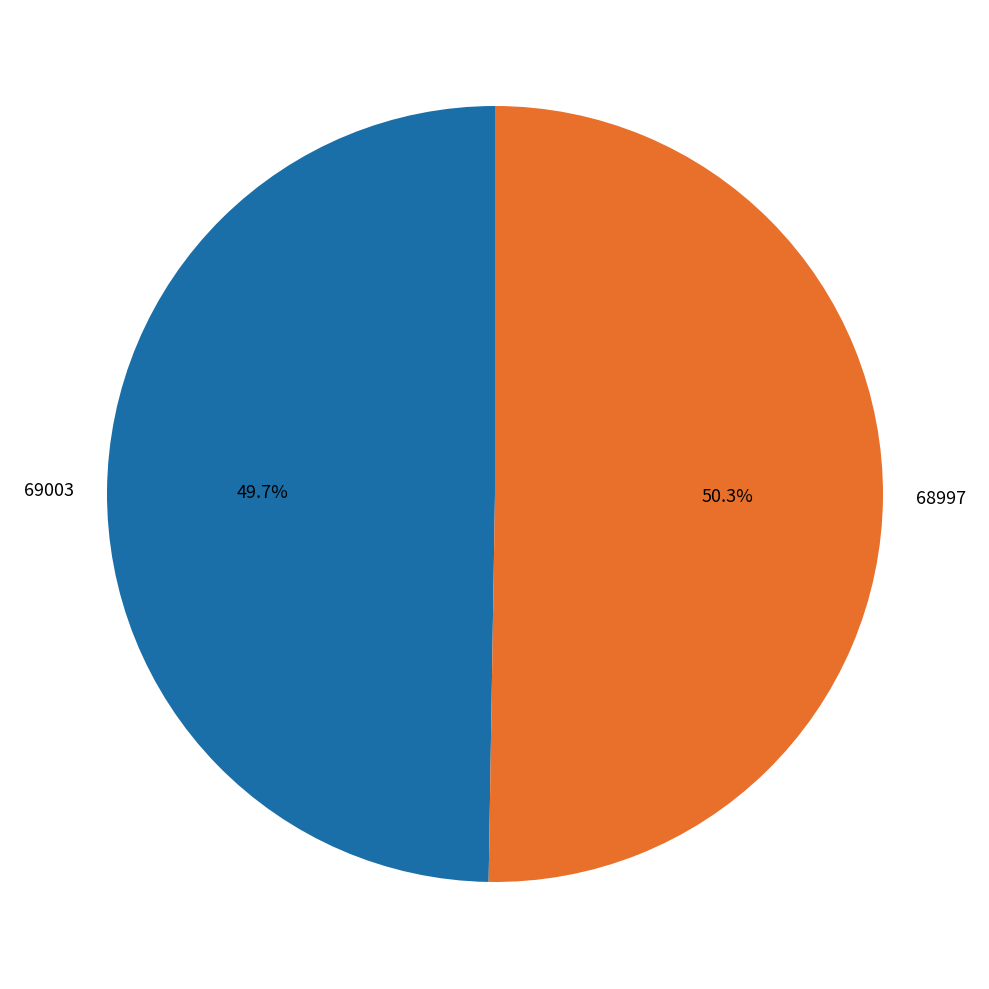

To the nearest percent, what portion does 68997 represent?

50%